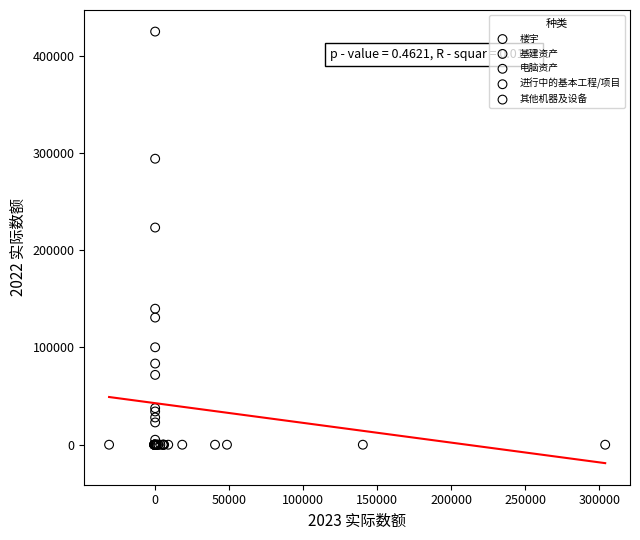

Which series has the widest spread of Y values?

楼宇